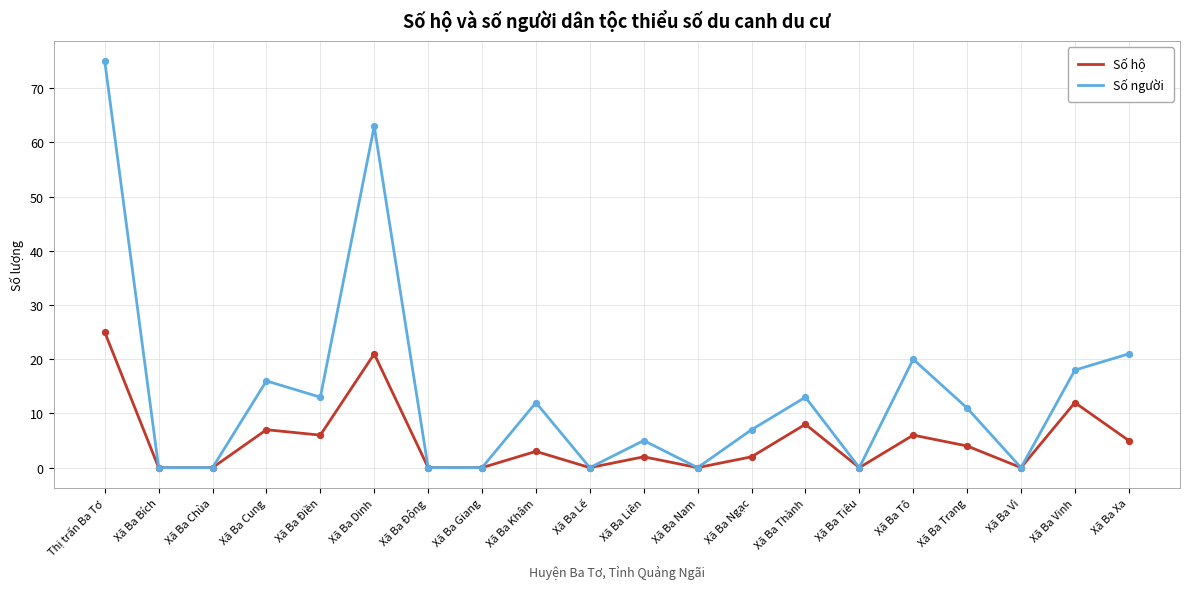

At which category is the sum across all series the highest?

Thị trấn Ba Tơ